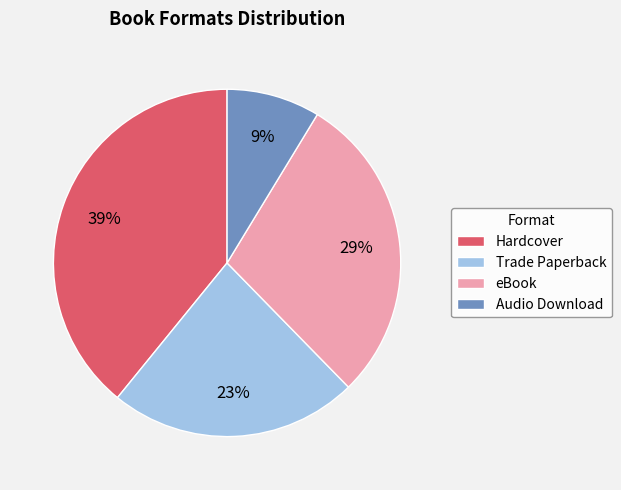

How many segments does this pie chart have?

4